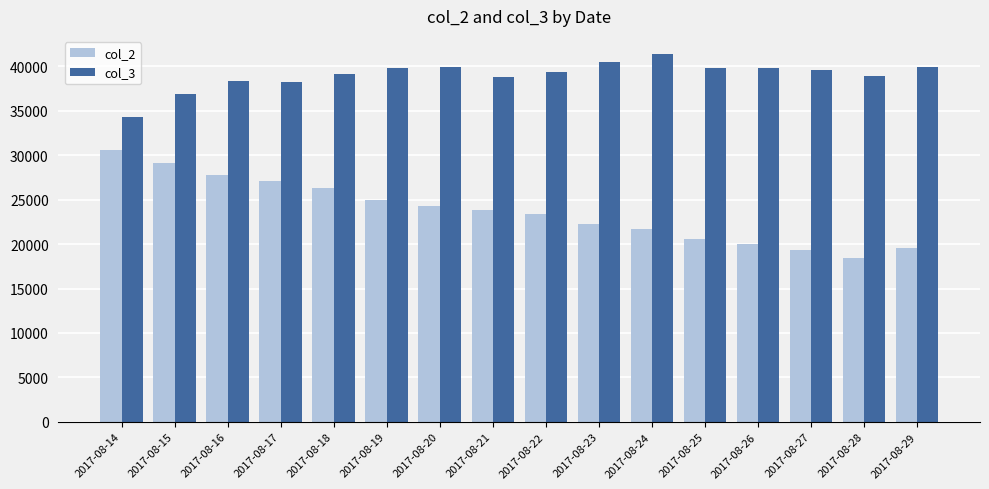

What is the difference between the second highest and second lowest values in the col_3 series?

3654